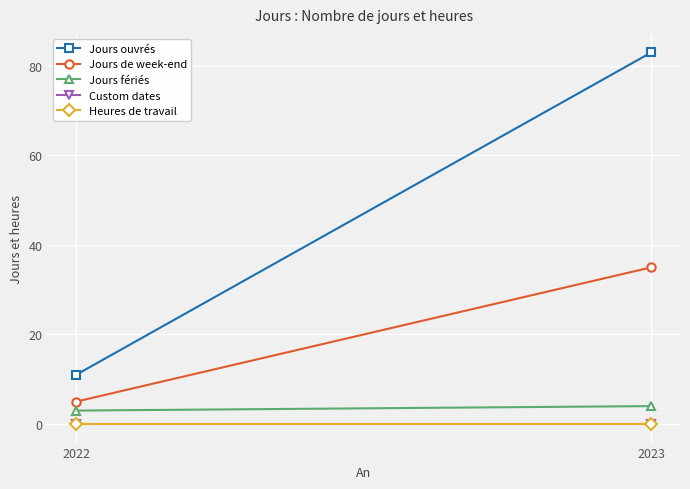

Reading right to left, extract all data points from this chart.

Jours ouvrés: 83	11
Jours de week-end: 35	5
Jours fériés: 4	3
Custom dates: 0	0
Heures de travail: 0	0